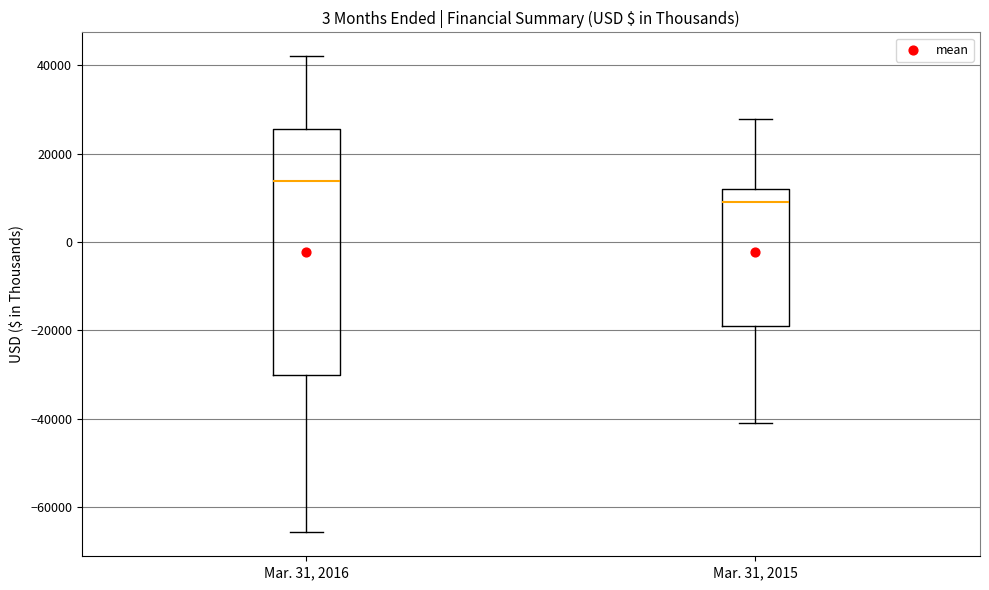

Reading left to right, read every box against the y-axis: the position of its median line, the range the box covers, and the ends of its whiskers. The values are not printed on the chart, so give them approximately, as read against the axis.

Mar. 31, 2016: median 14000, box -30000 to 26000, whiskers -66000 to 42000
Mar. 31, 2015: median 10000, box -18000 to 12000, whiskers -40000 to 28000